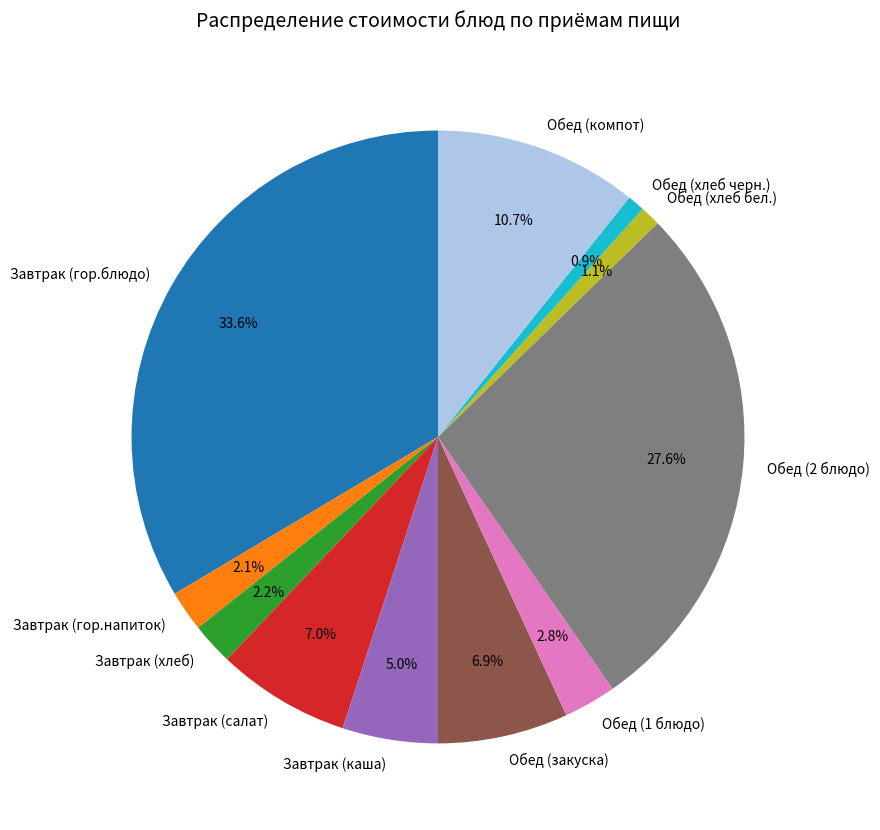

What percentage is NOT represented by Обед (хлеб черн.)?

99.1%